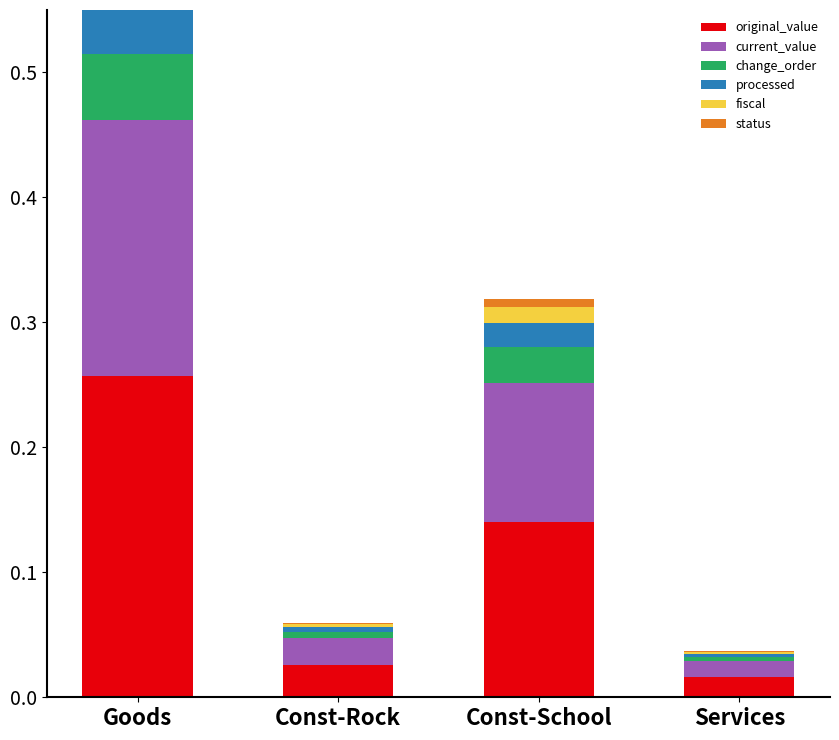

How many bars are there in total?

24